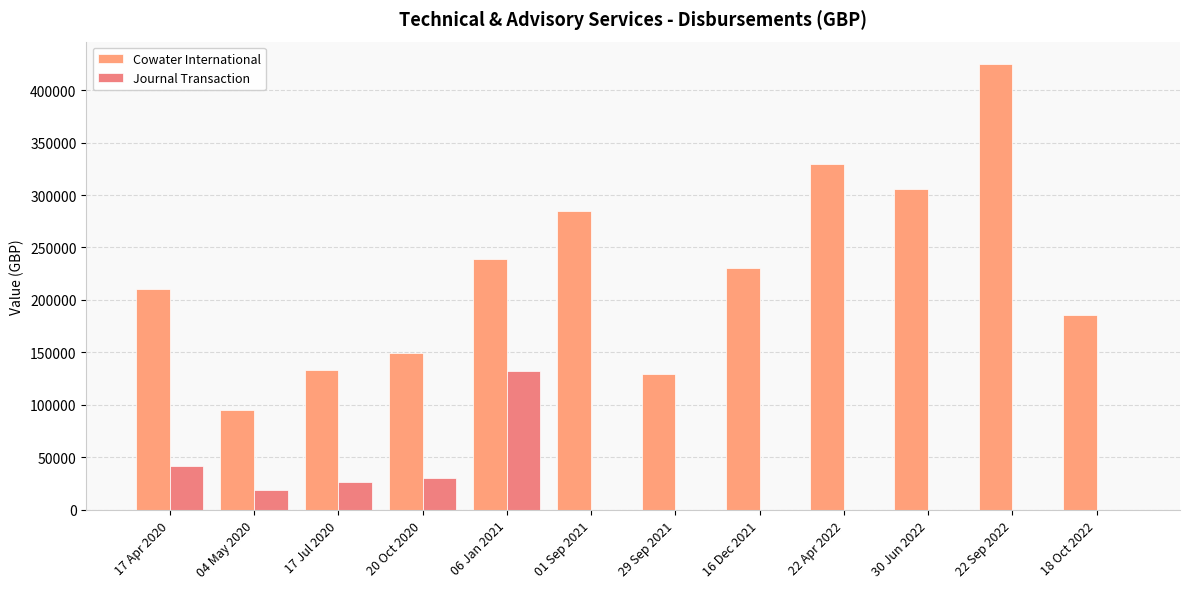

What is the difference between the Cowater International values at 29 Sep 2021 and 22 Sep 2022?

295453